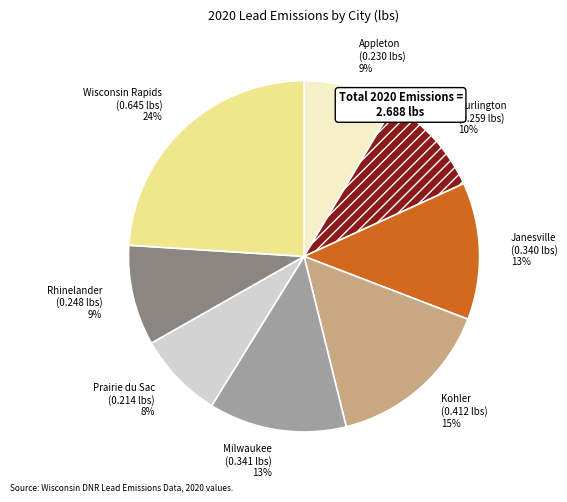

Which category has the smallest portion of the pie?

Prairie du Sac